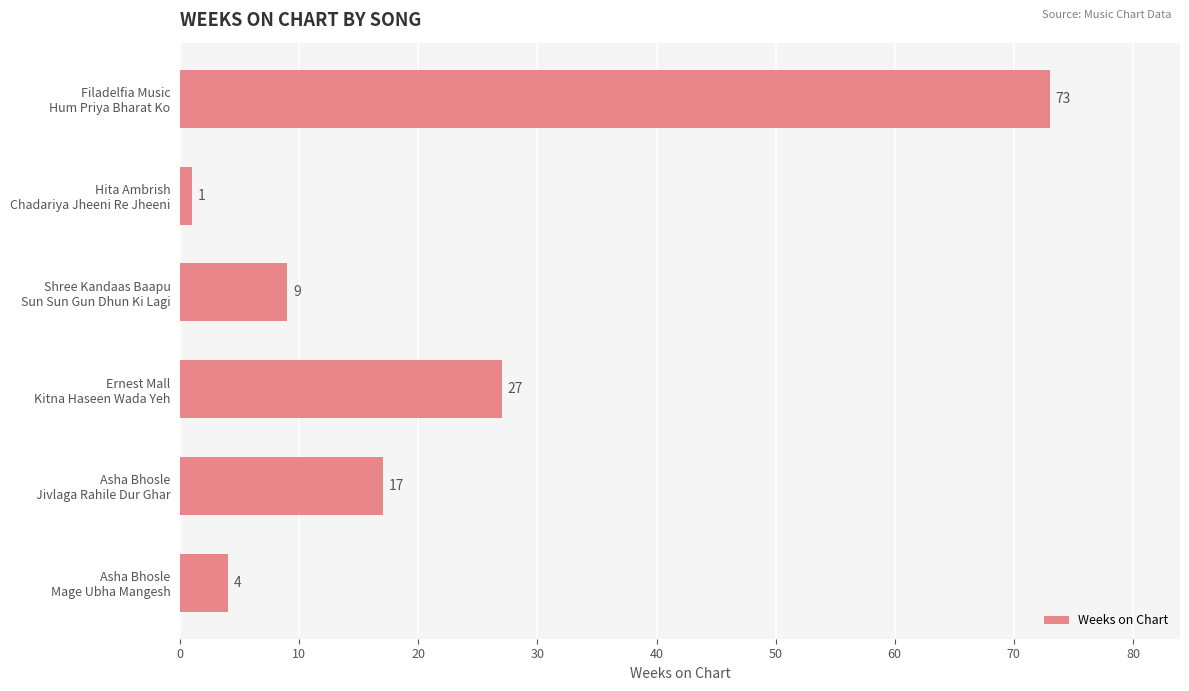

What is the difference between the second highest and second lowest values?

23